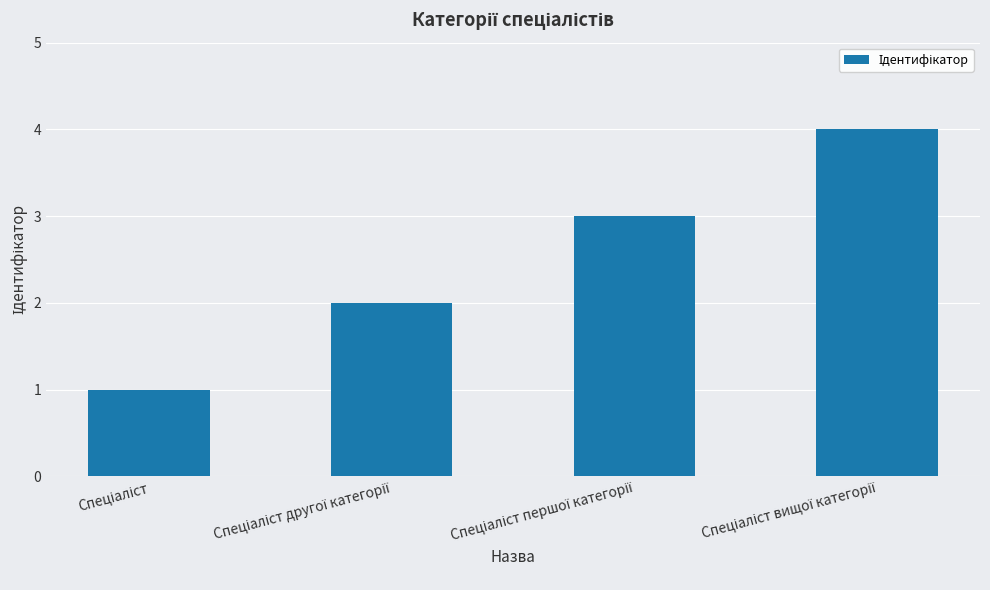

How many bars are there in total?

4